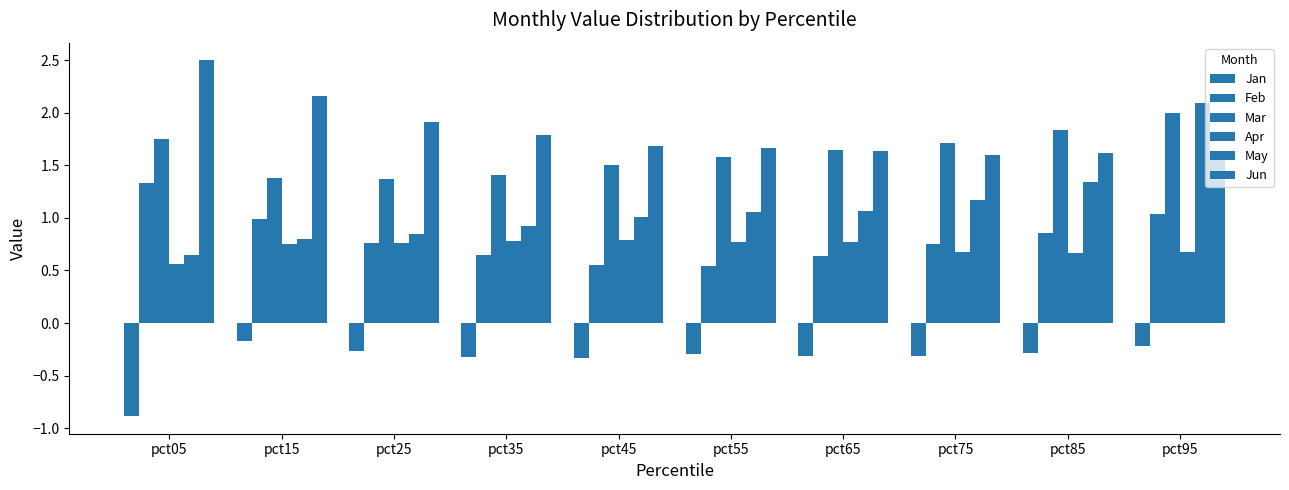

What value does the Mar series have at pct35?

1.4